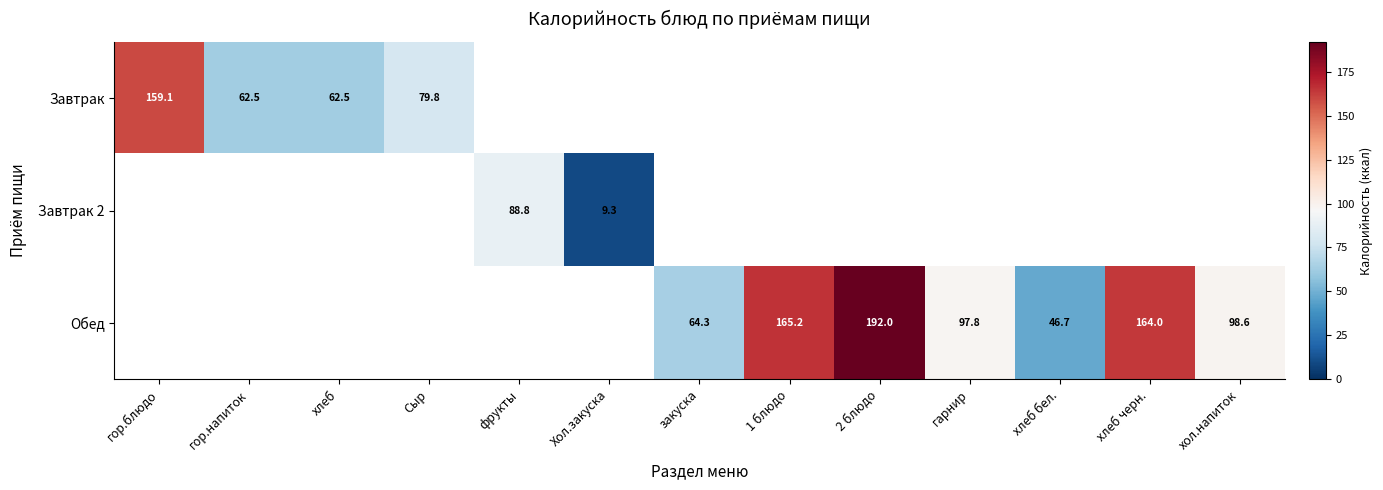

How many categories are shown in the chart?

13